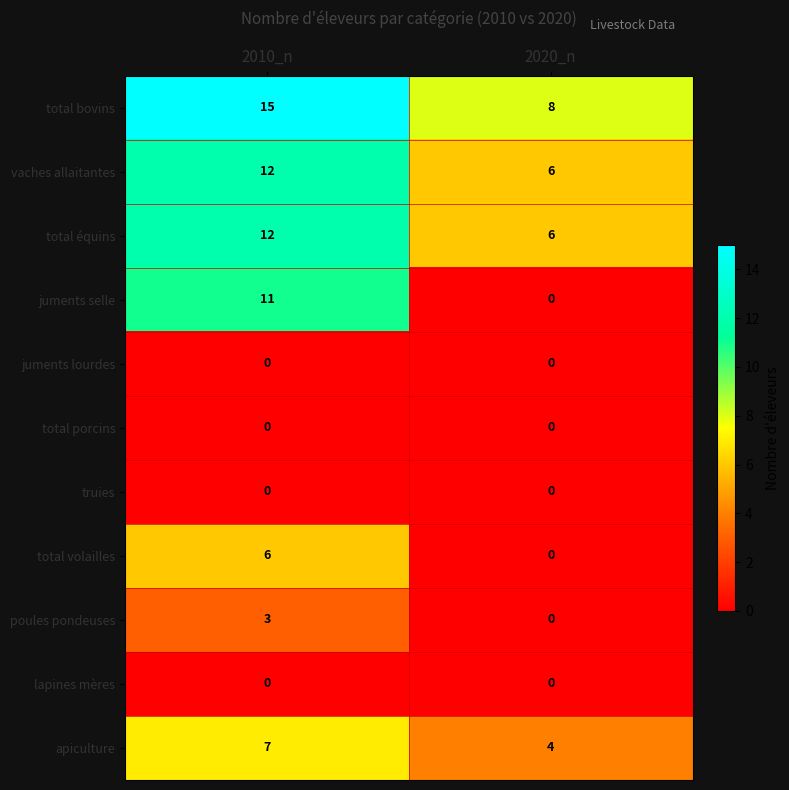

Which series changed the most between 2010_n and 2020_n?

juments selle